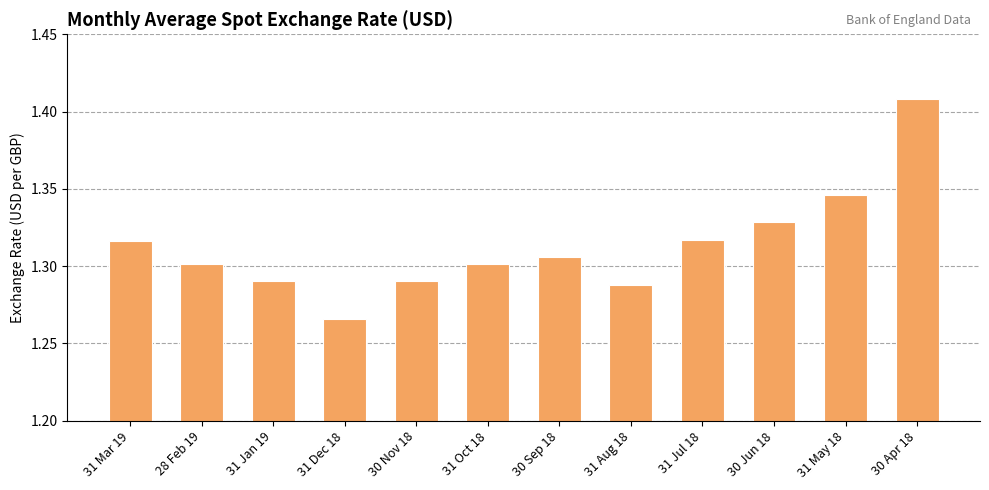

The chart shows a value of 2.2 at 31 Oct 18. True or false?

False